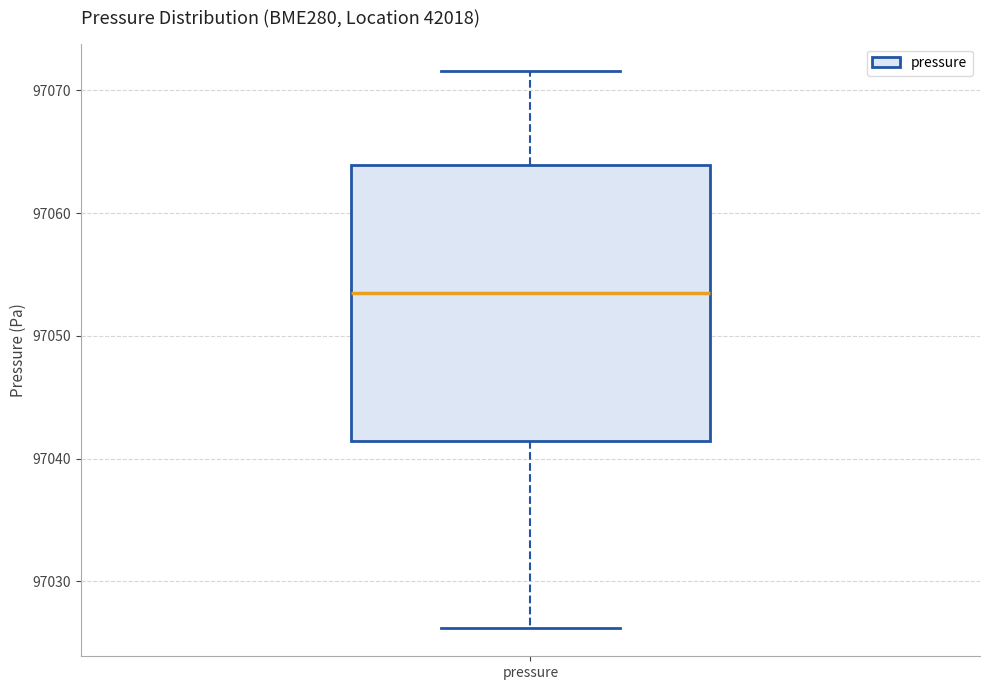

Read this box plot against the y-axis: the position of the median line, the range covered by the box, and the ends of both whiskers. The values are not printed on the chart, so give them approximately, as read against the axis.

median 97054, box 97041 to 97064, whiskers 97026 to 97072